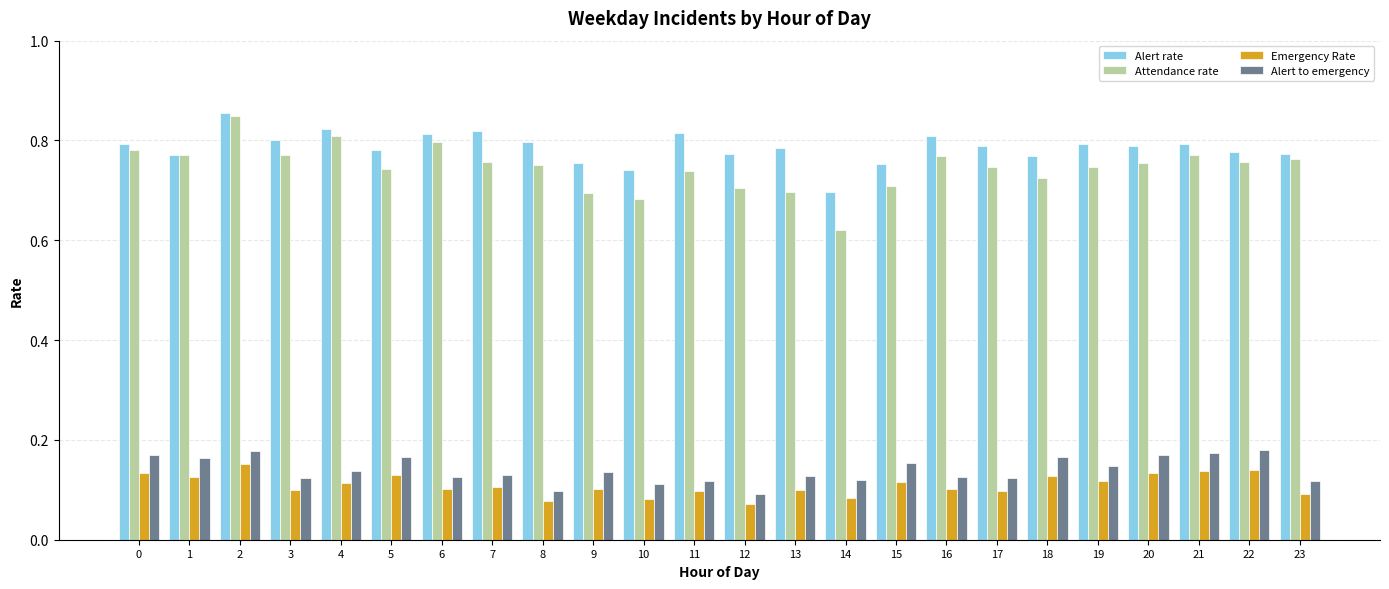

Which series has the widest spread of values?

Attendance rate